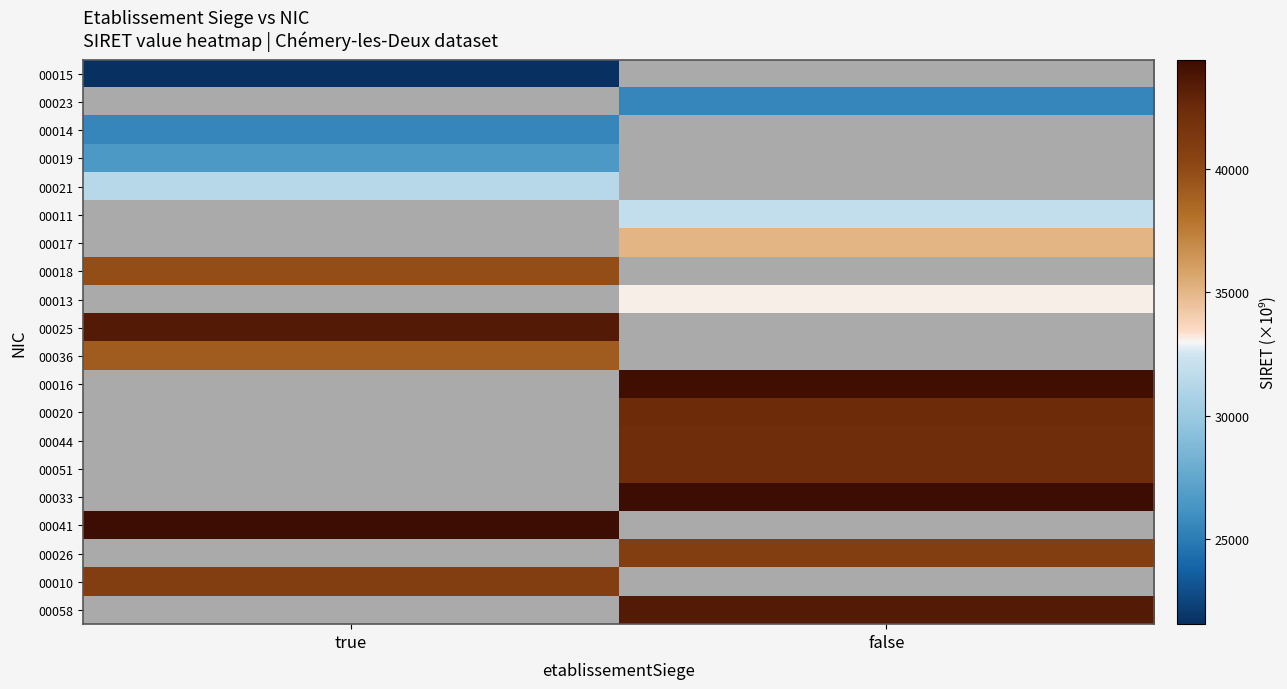

List the series in order of their peak value, highest first.

00021, 00011, 00017, 00018, 00013, 00025, 00036, 00016, 00020, 00044, 00051, 00033, 00041, 00026, 00010, 00058, 00019, 00015, 00023, 00014